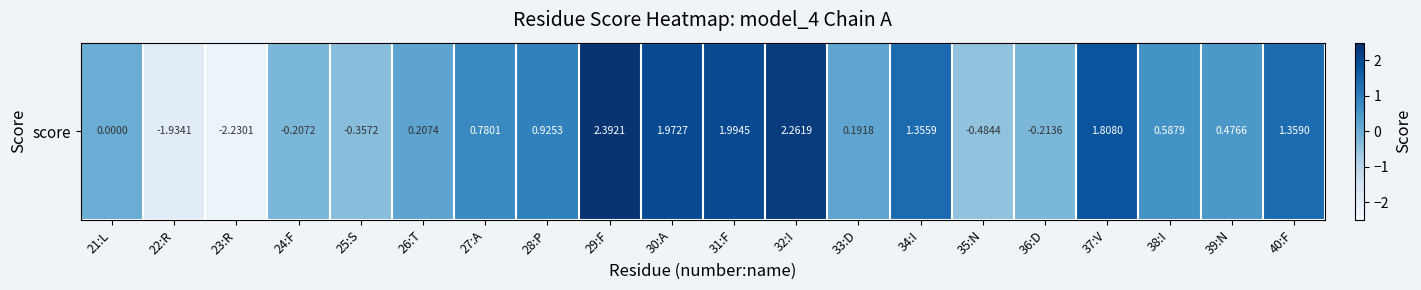

The chart shows a value of -2.2 at 23:R. True or false?

True